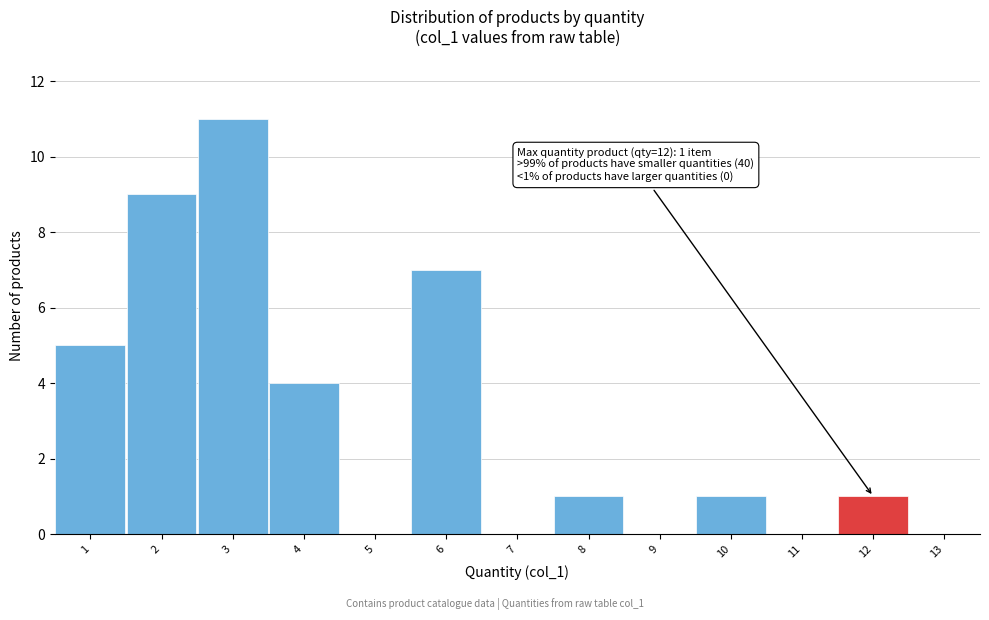

Which range on the x-axis has the tallest bar?

2.5 to 3.5